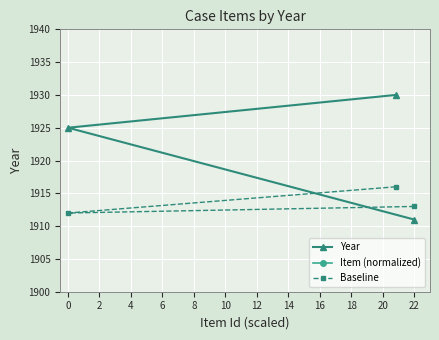

Reading right to left, list all the values displayed in this chart.

Year: 1930.0	1925.0	1911.0
Item (normalized): 3820.4	3815.0	3820.7
Baseline: 1916.0	1912.0	1913.0